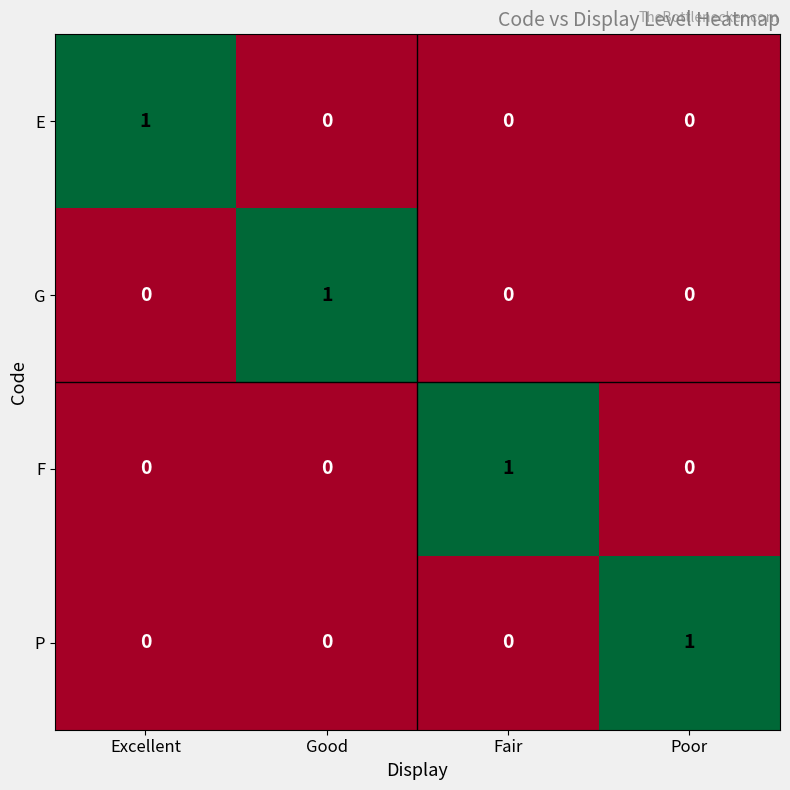

True or false: G has a value of -1 at Poor.

False